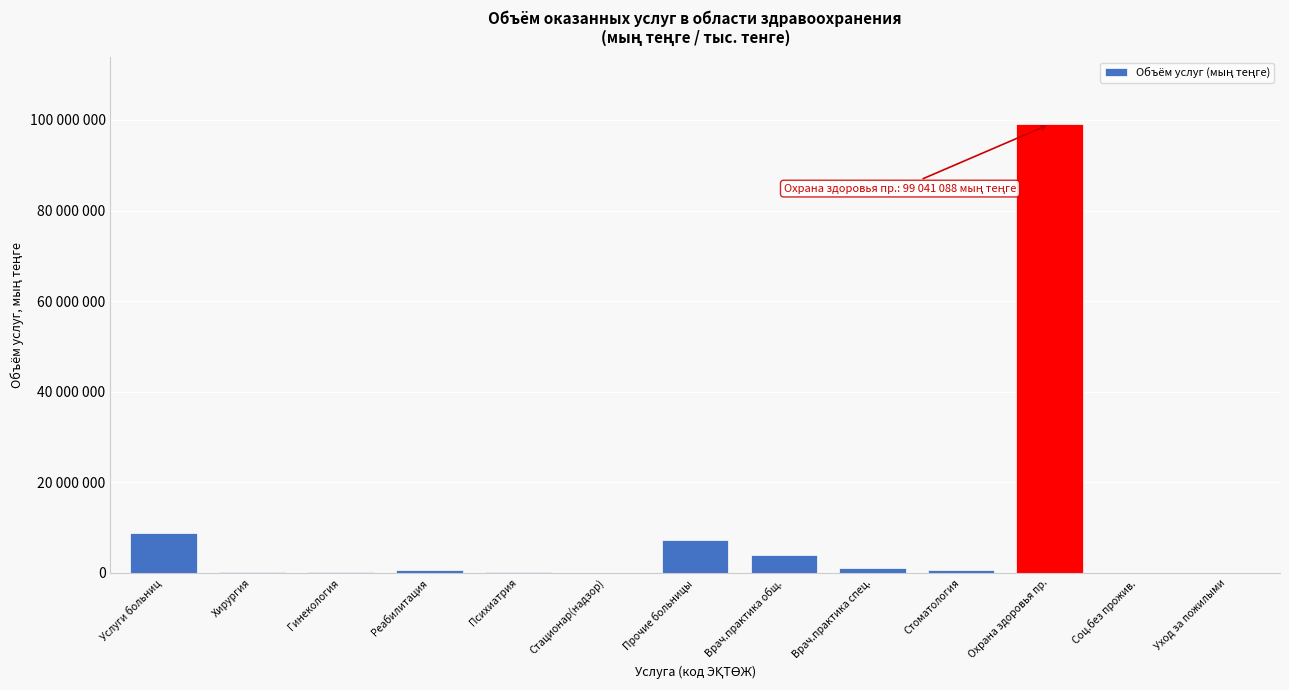

Are the bars horizontal?

No